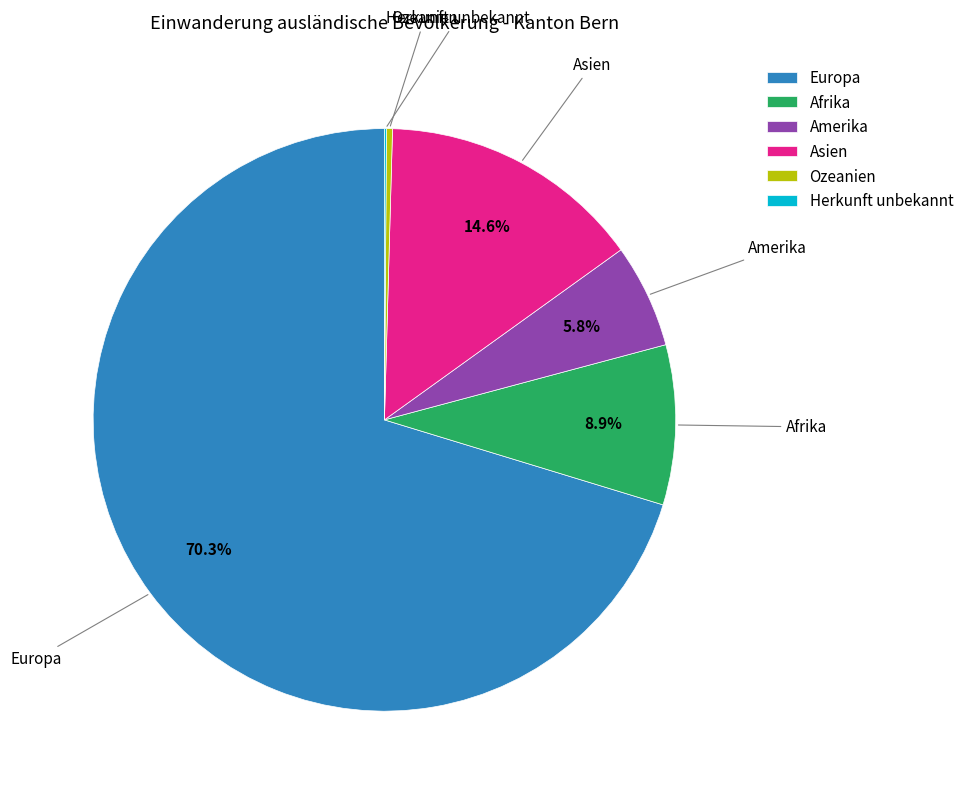

Which category accounts for the majority?

Europa